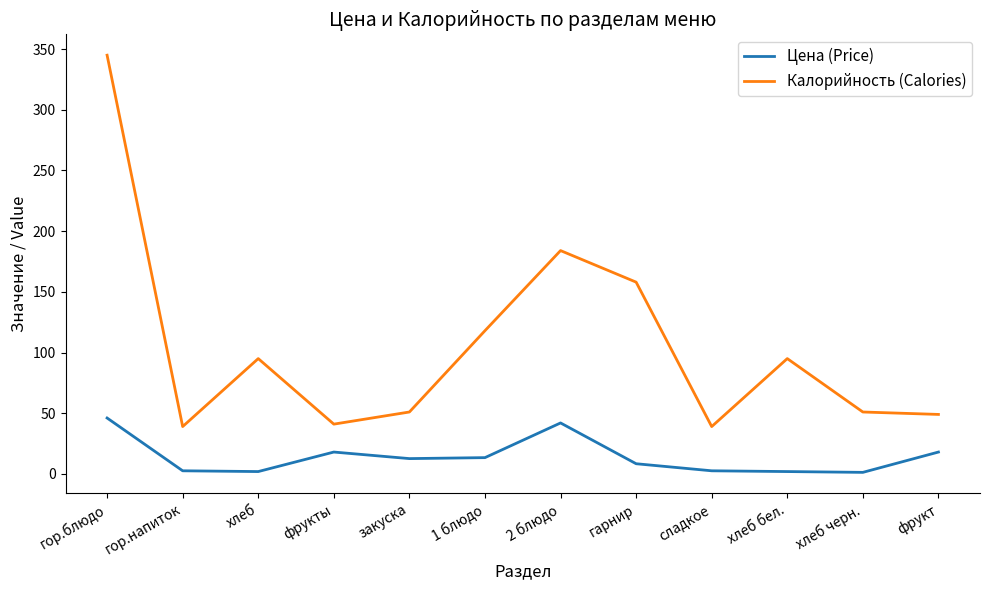

At how many categories does at least one series exceed 320?

1